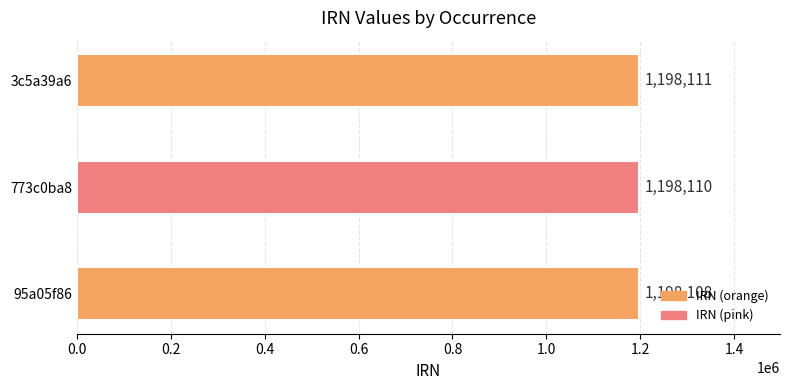

Reading top to bottom, list all the values displayed in this chart.

1198111	1198110	1198108